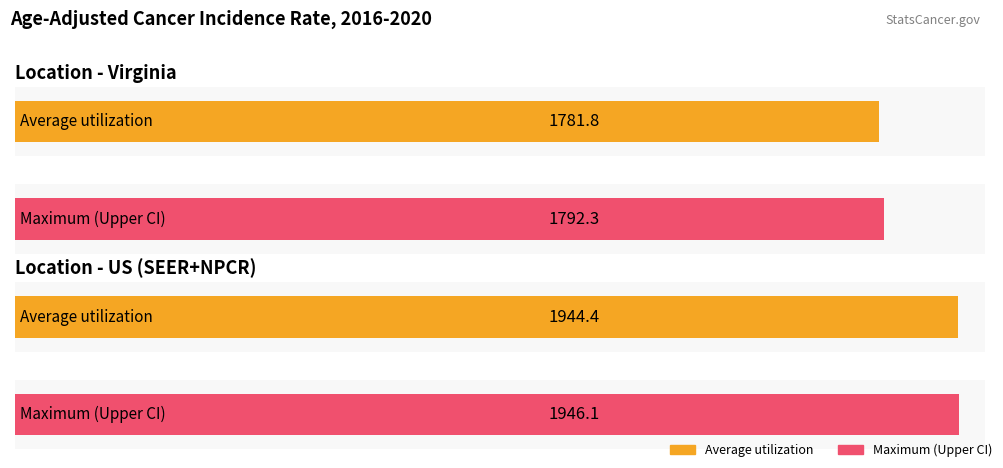

What is the label of the 1st bar from the right?

US (SEER+NPCR)